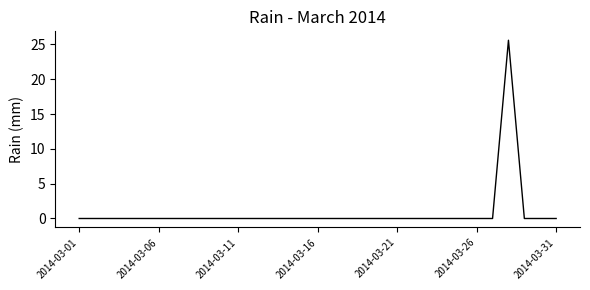

What is the greatest value displayed?

25.6